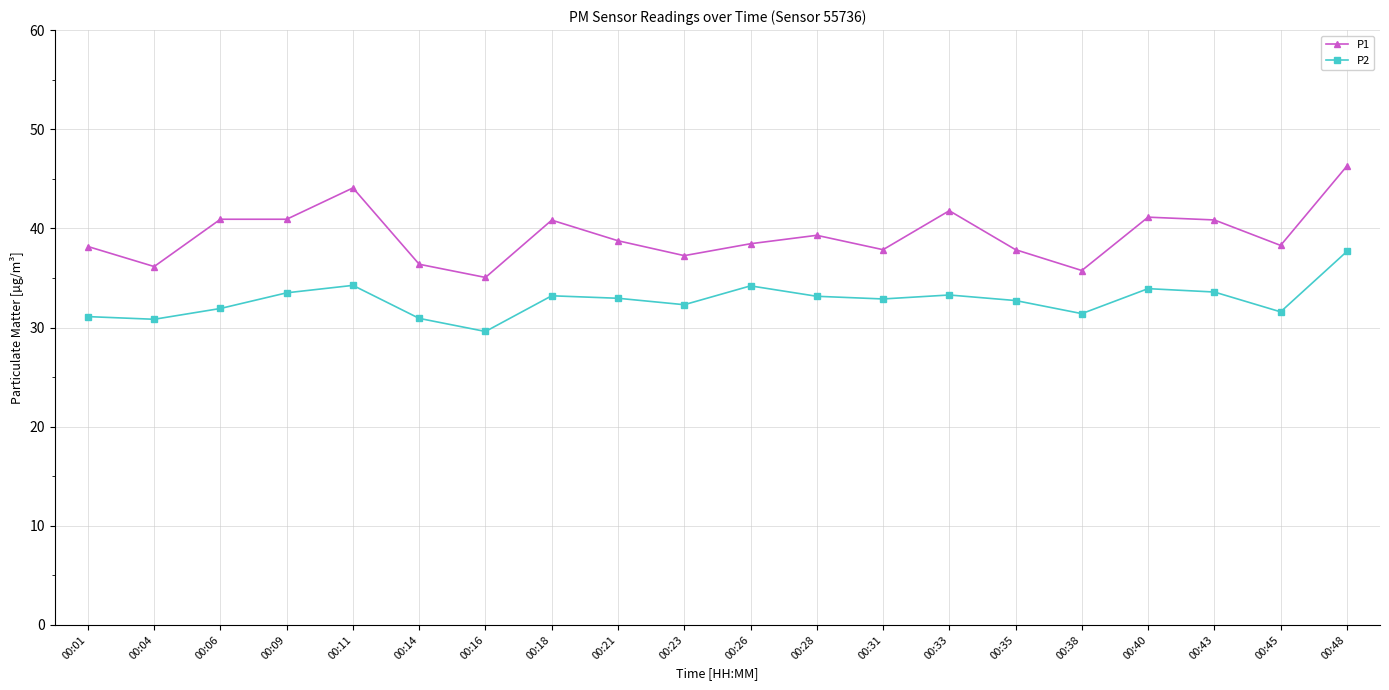

The value of P2 at 00:11 is 55.5. True or false?

False